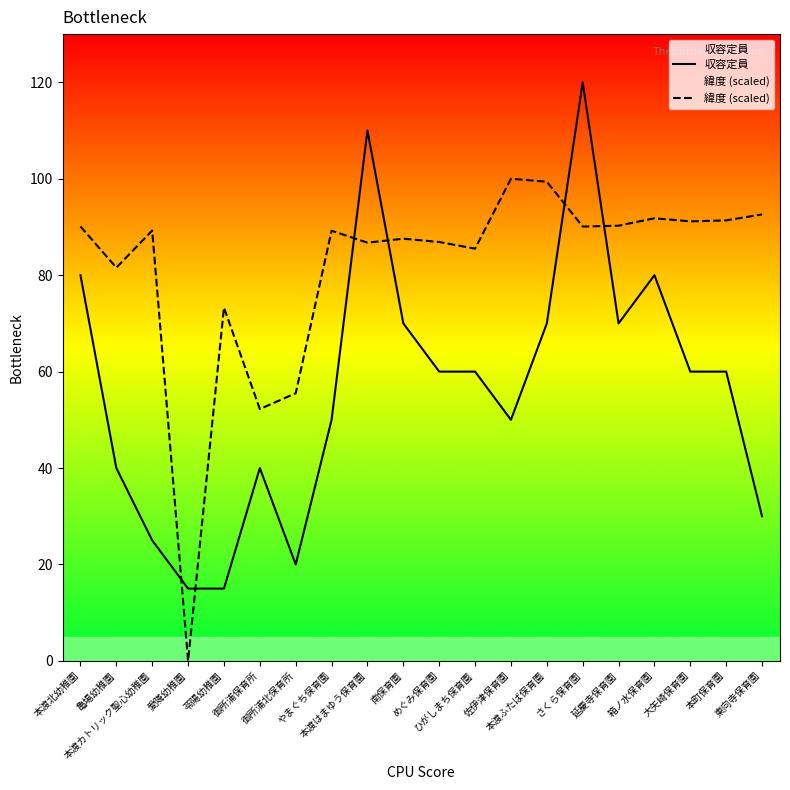

How many categories are shown in the chart?

20